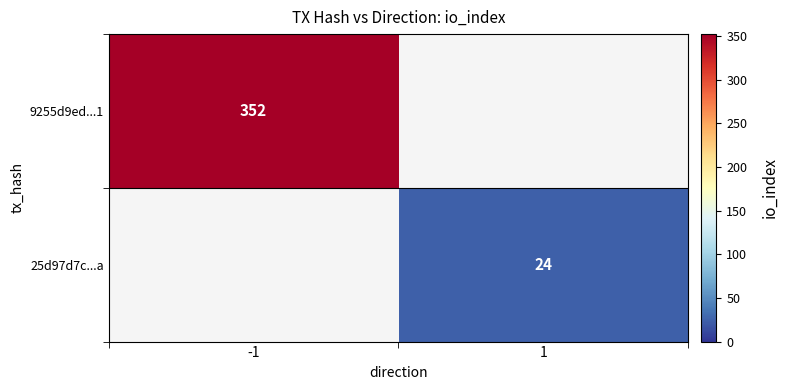

Between 1 and -1, which is larger?

-1